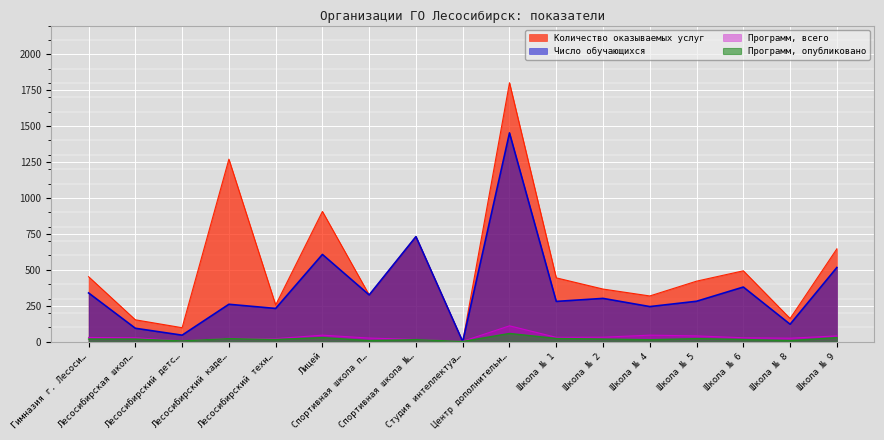

What is the value of the Количество оказываемых услуг point at the 4th from the left?

1270